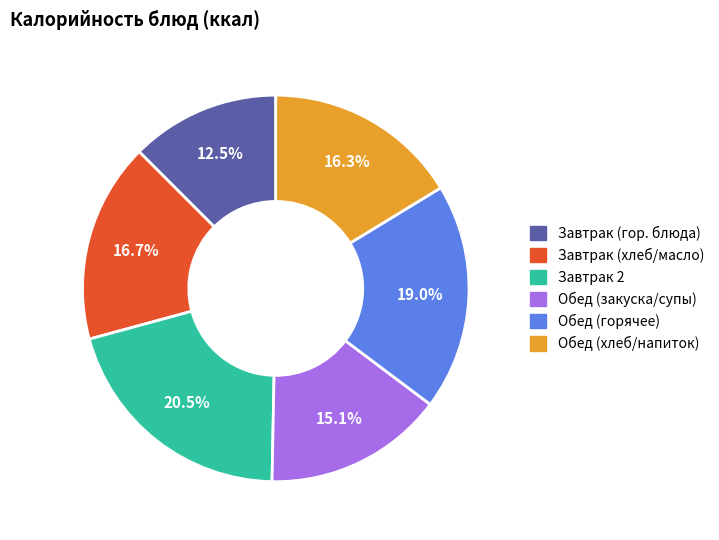

Is there any slice that represents more than half of the pie?

No